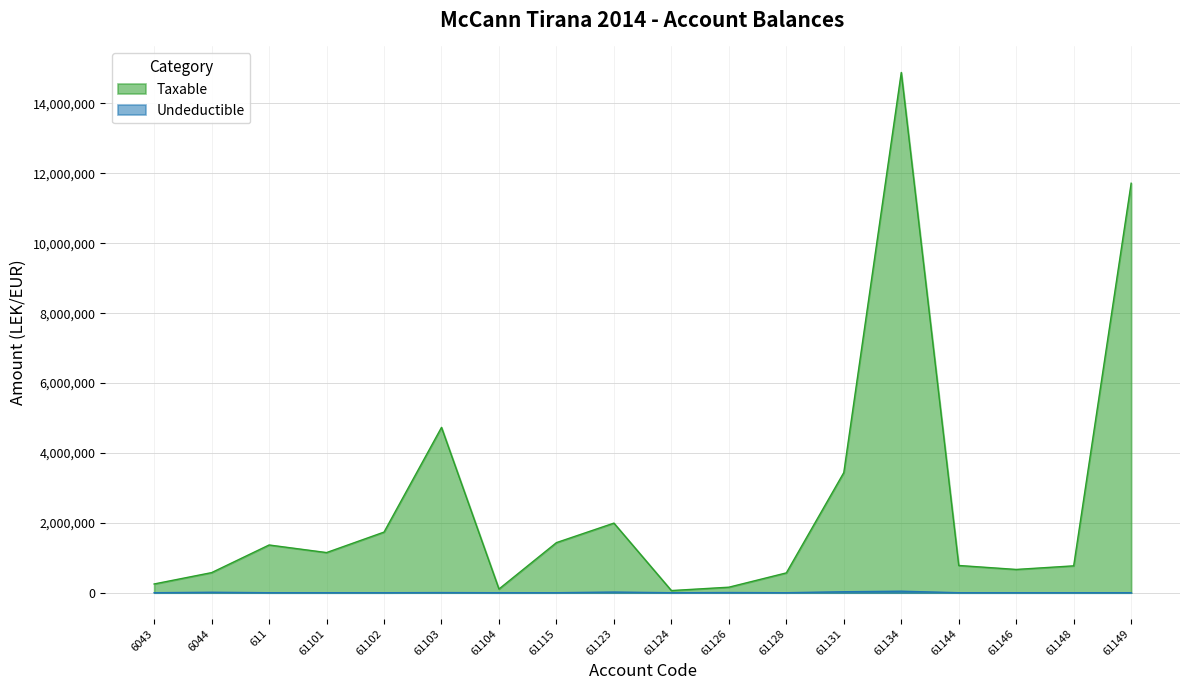

What is the difference between the Undeductible values at 611 and 61123?

18500.0